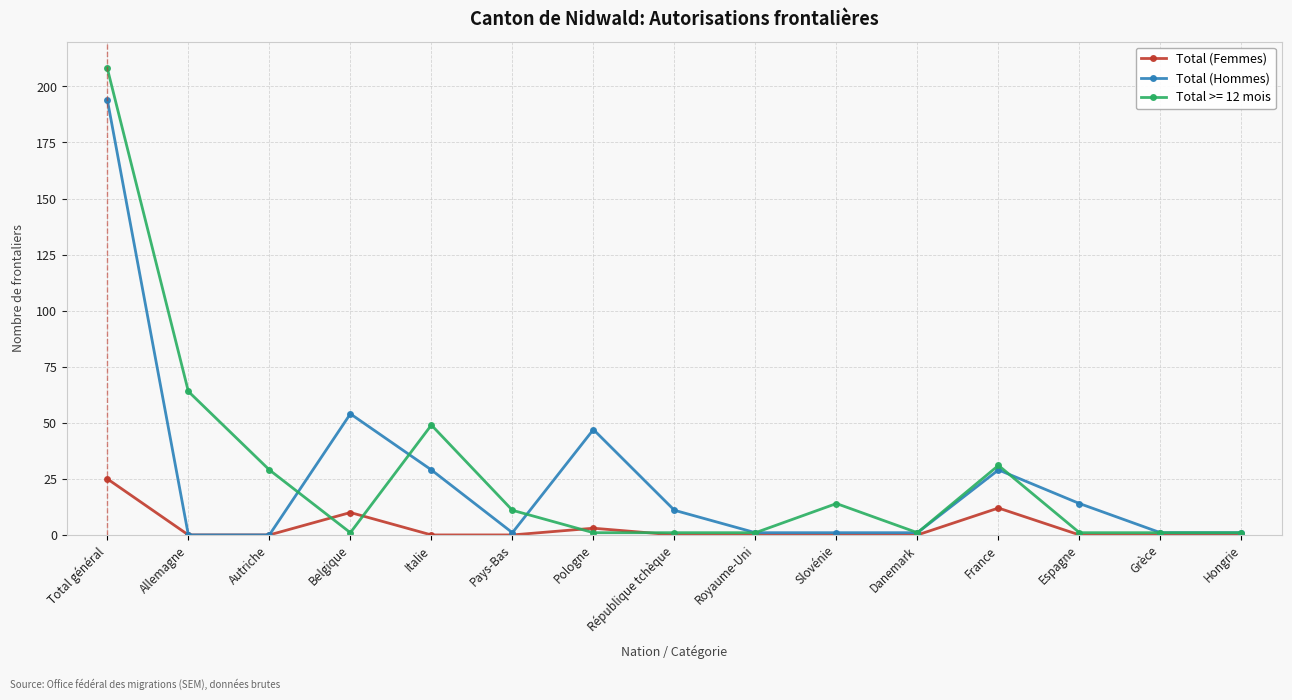

What position from the right is Grèce?

2